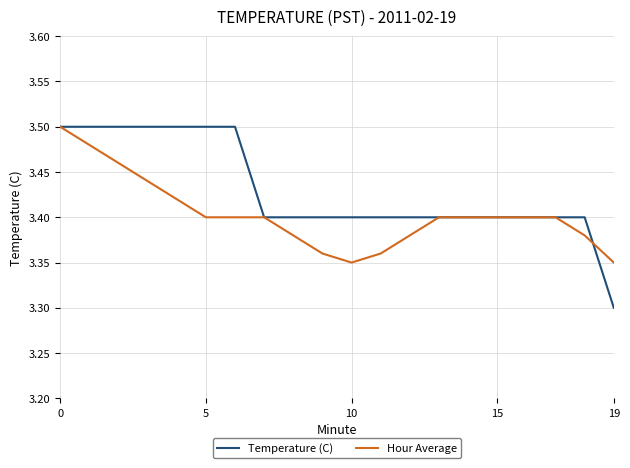

Which series has the widest spread of values?

Temperature (C)